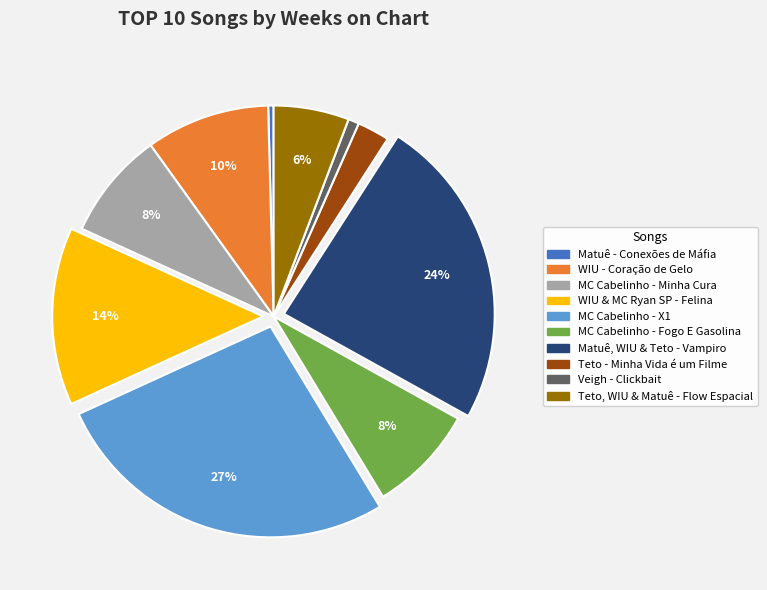

Between Veigh - Clickbait and Teto - Minha Vida é um Filme, which is larger?

Teto - Minha Vida é um Filme